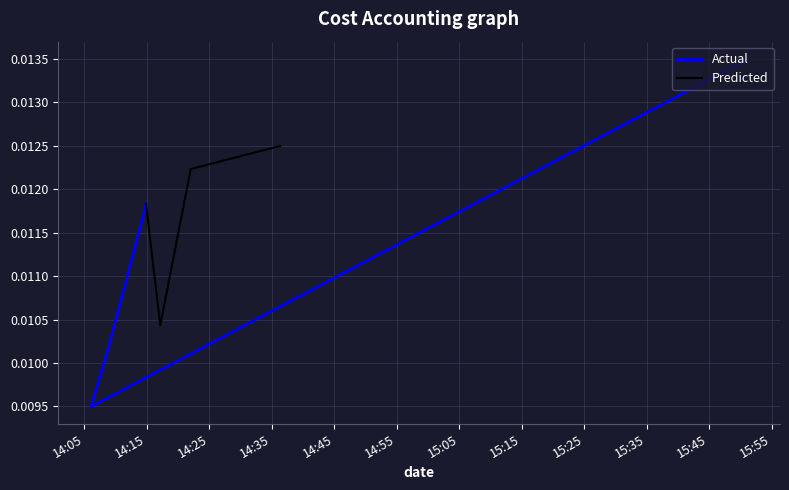

How many intersections are there between Predicted and Actual?

1